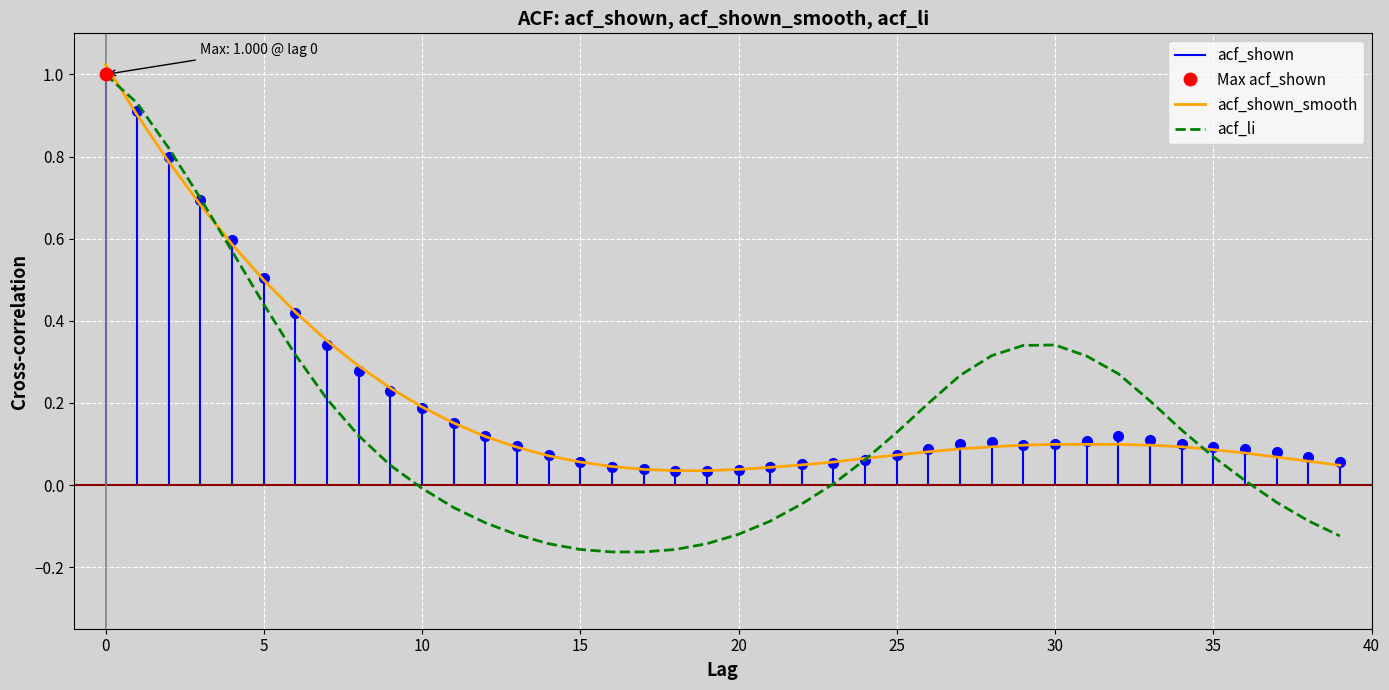

What is the label of the 17th point from the left?

16